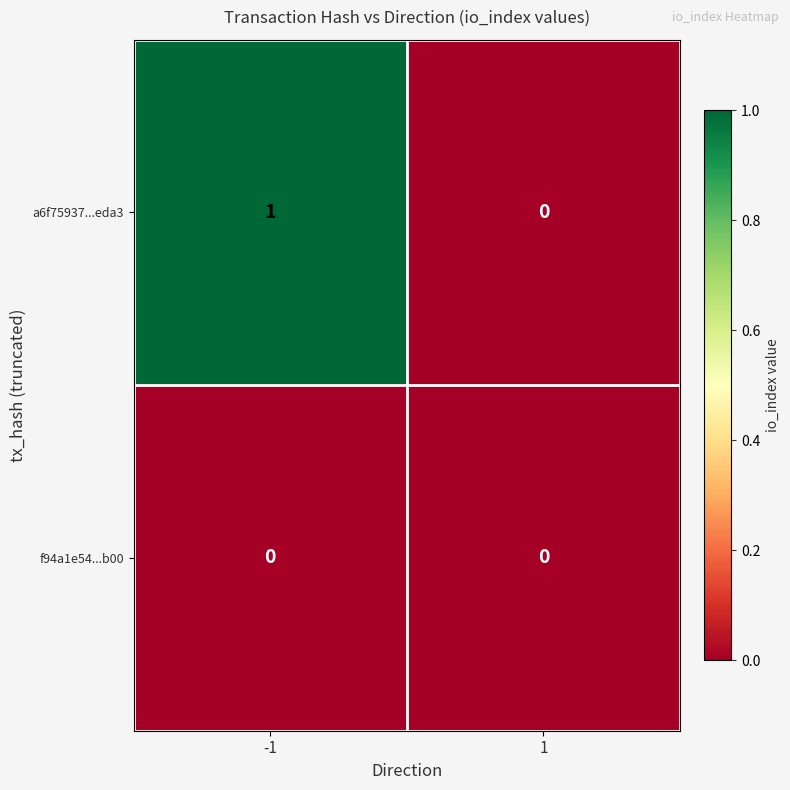

Reading right to left, what are all the values shown in this chart?

a6f75937...eda3: 1=0	-1=1
f94a1e54...b00: 1=0	-1=0